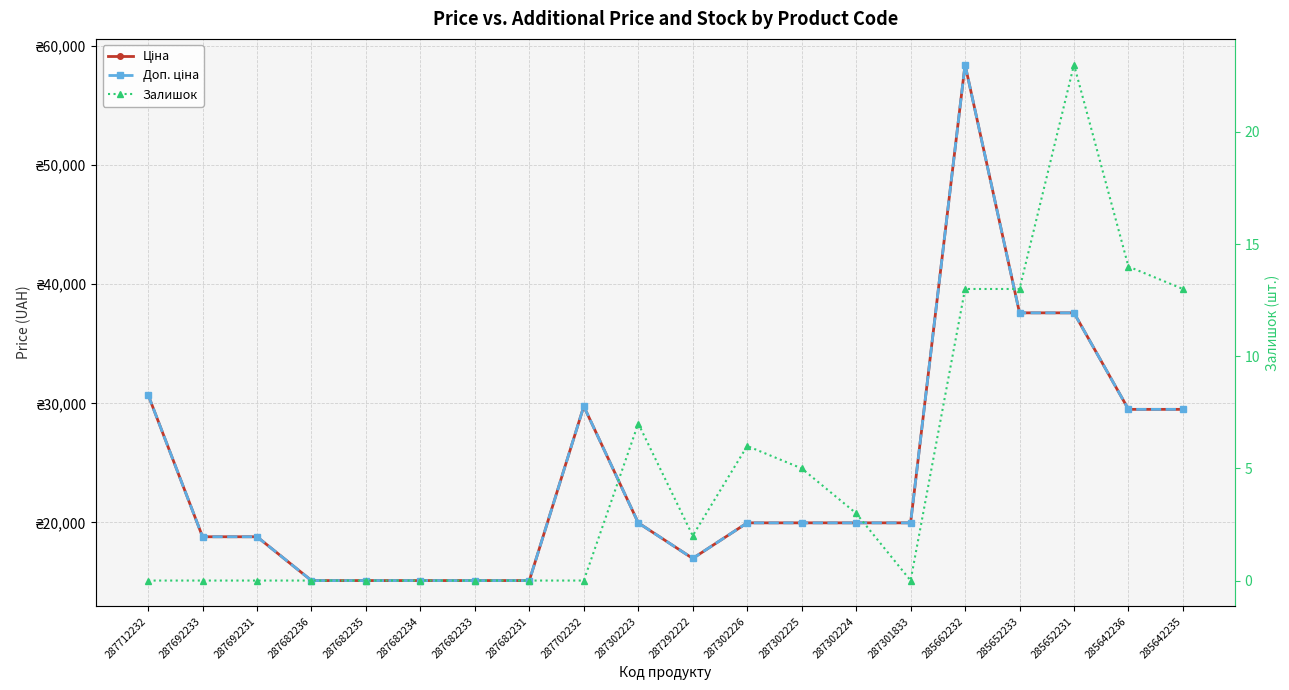

The value of Ціна at 285642236 is 29491.5. True or false?

True